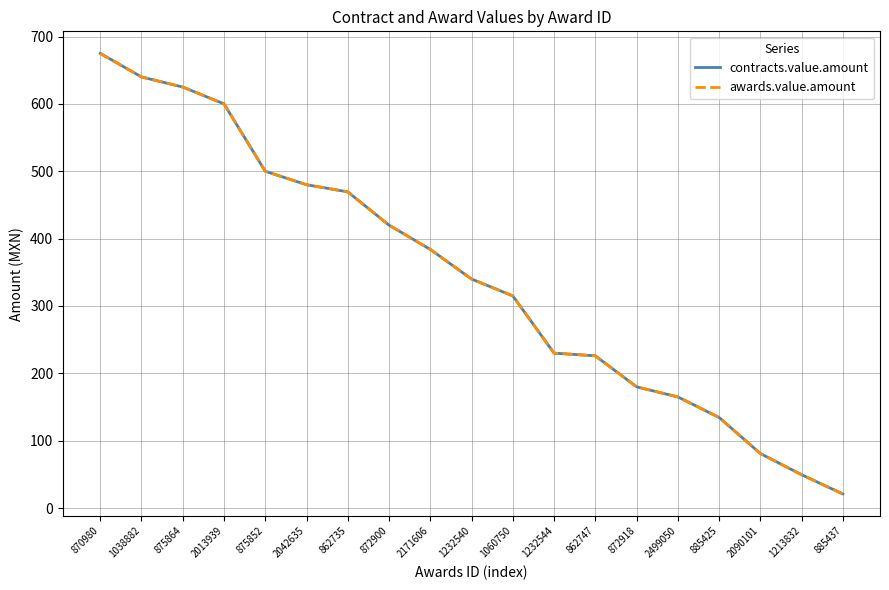

What is the total value across all series at 1038882?

1280.0